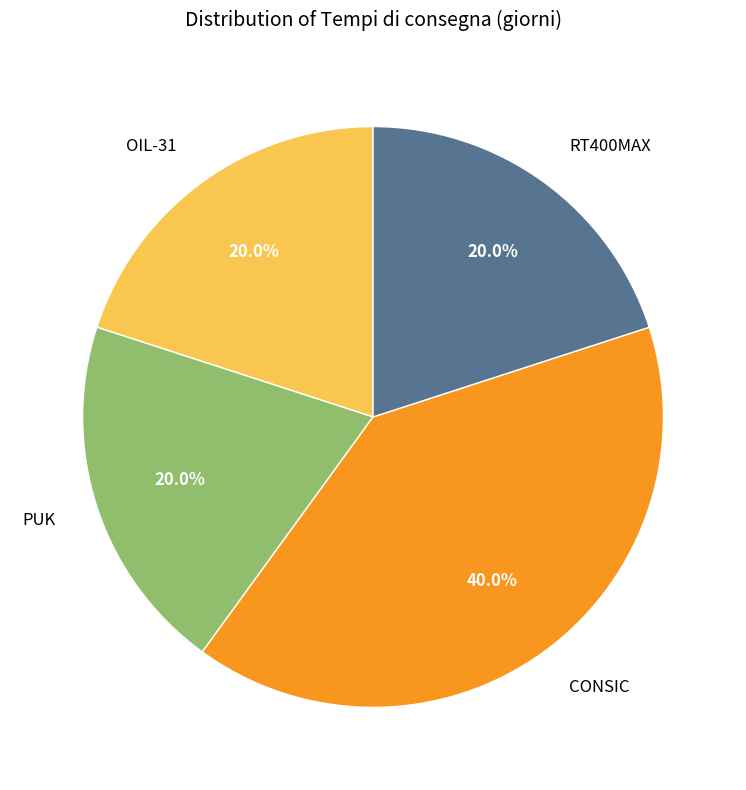

Count the number of slices in the pie.

4